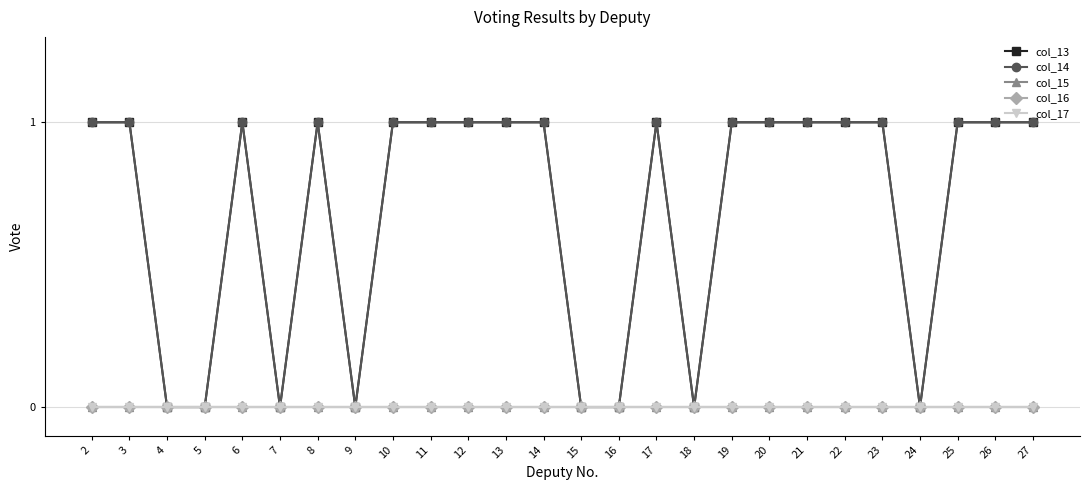

Is this an area chart (filled region under the line)?

No